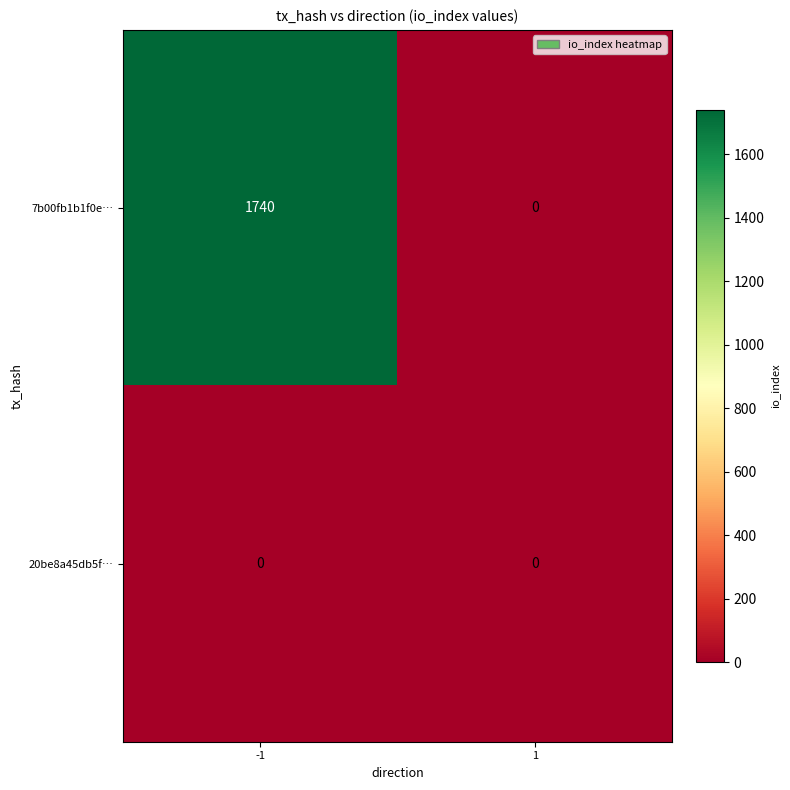

Is the value of 20be8a45db5f… at -1 greater than the value of 7b00fb1b1f0e… at -1?

No